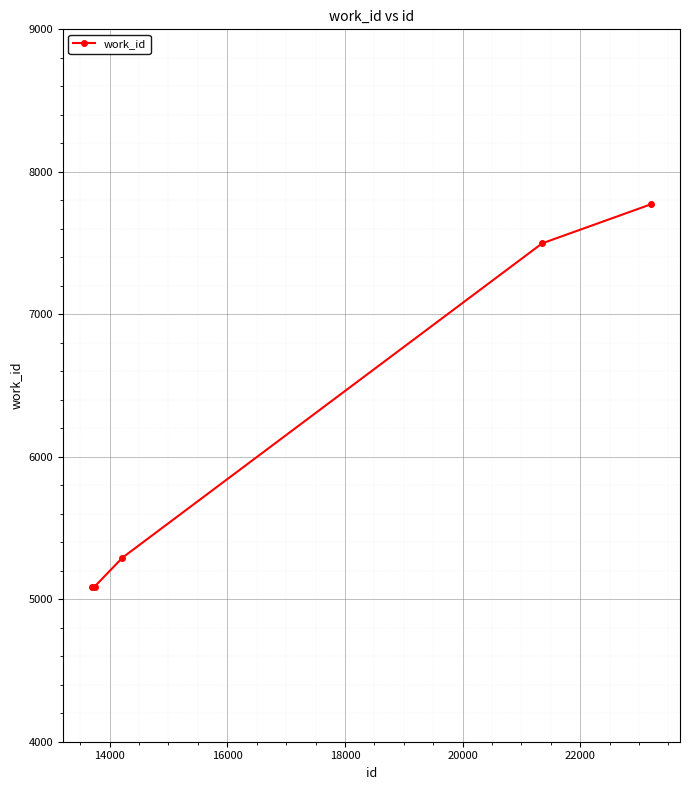

What is the sum of all values?

30737